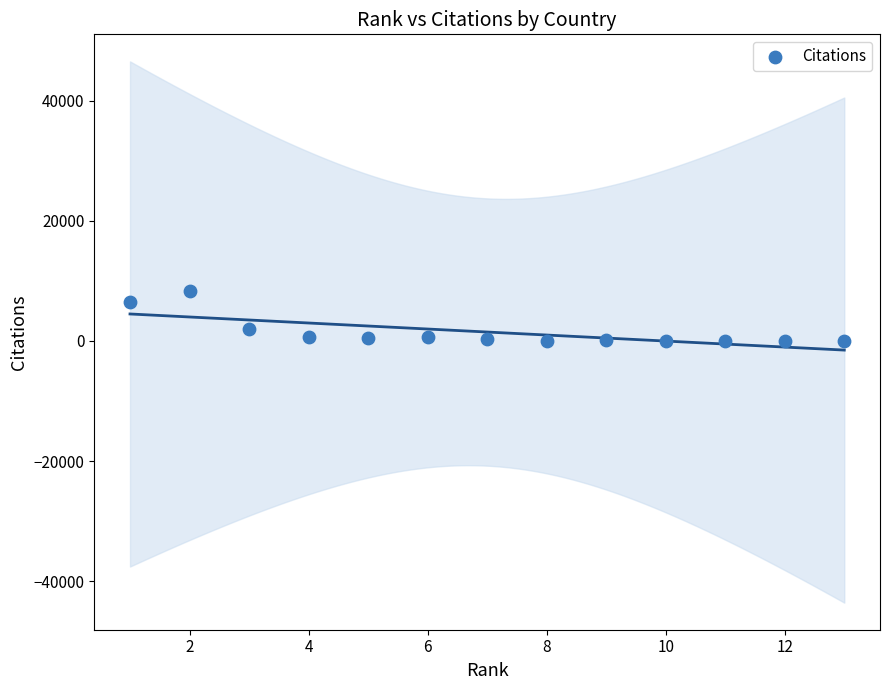

What is the range of X values (max minus min)?

12